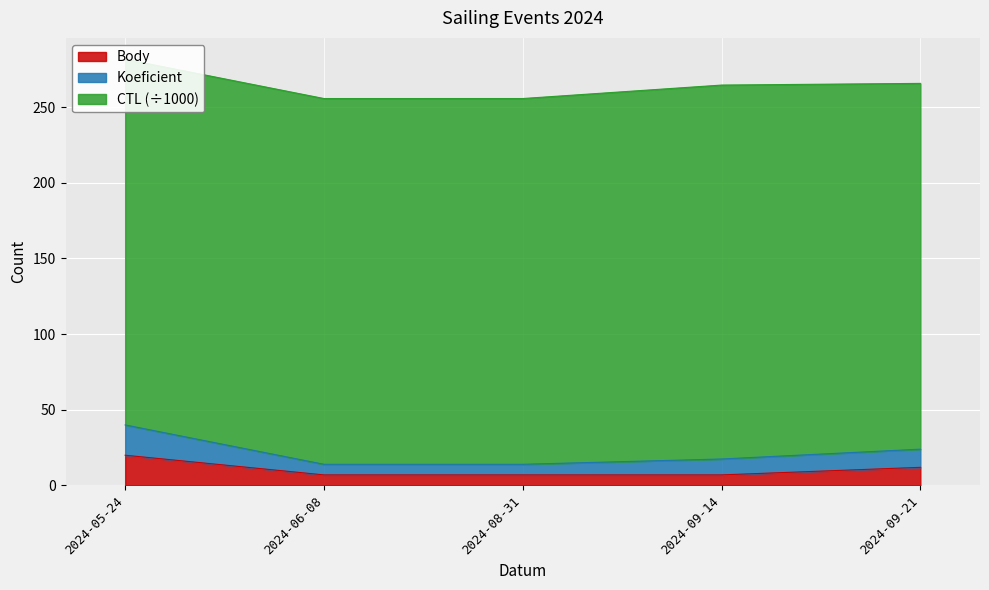

What is the minimum value for Body?

7